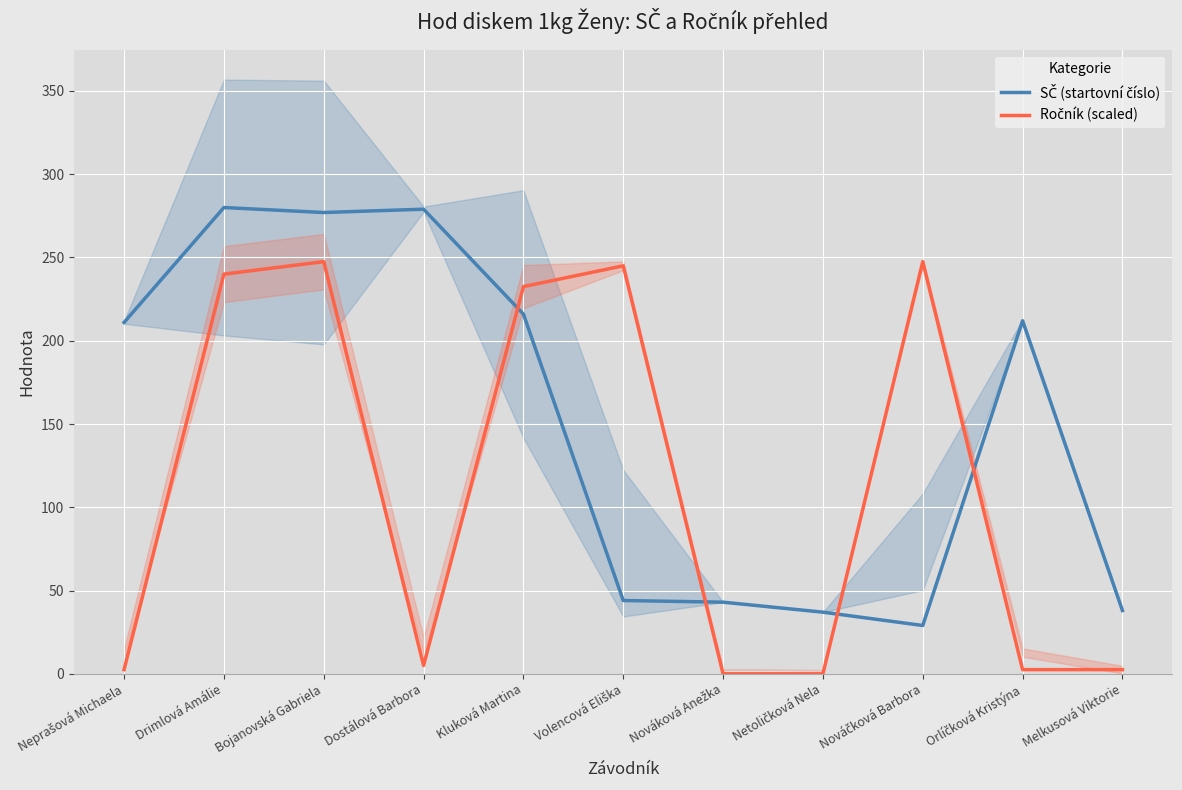

How many interior local peaks does the Ročník (scaled) series have?

3